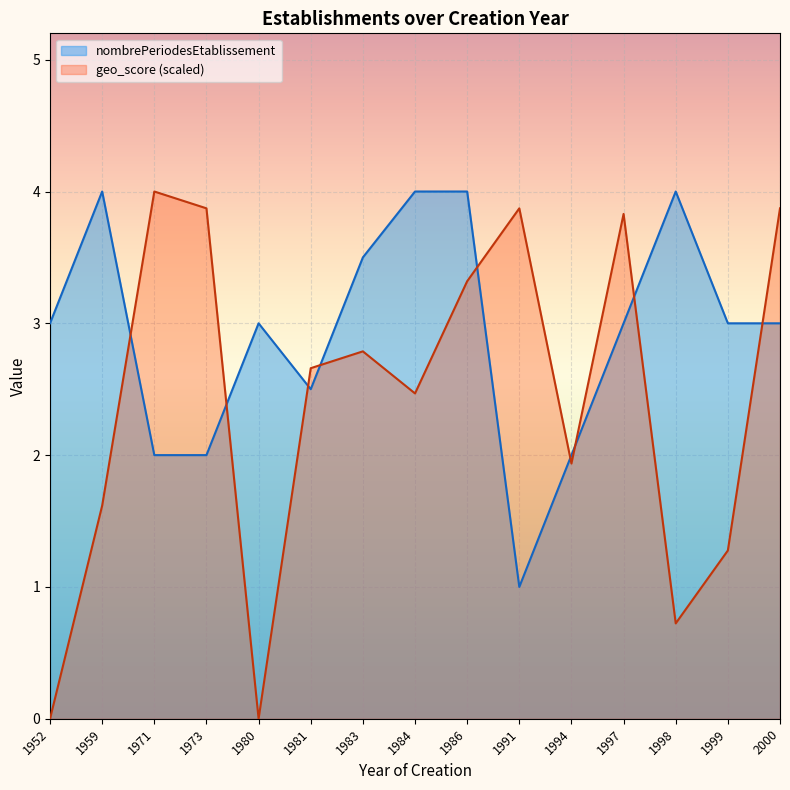

At which category is the sum across all series the highest?

1986